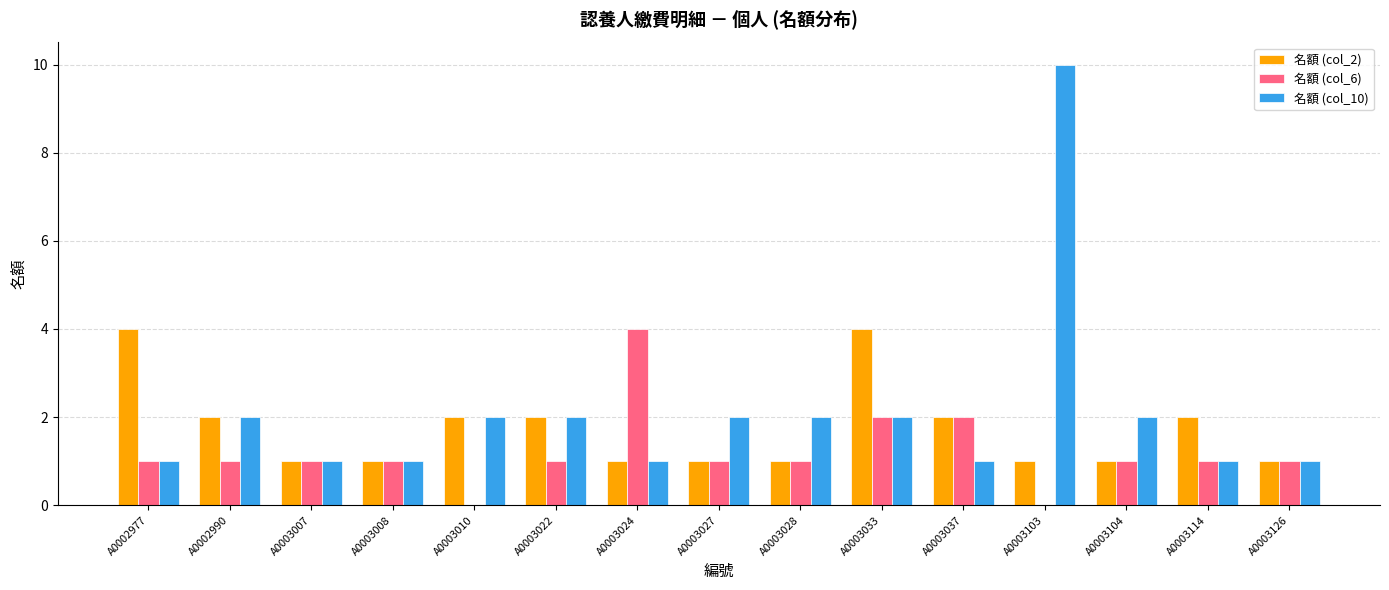

What is the sum of the 名額 (col_2) values at A0003027 and A0003104?

2